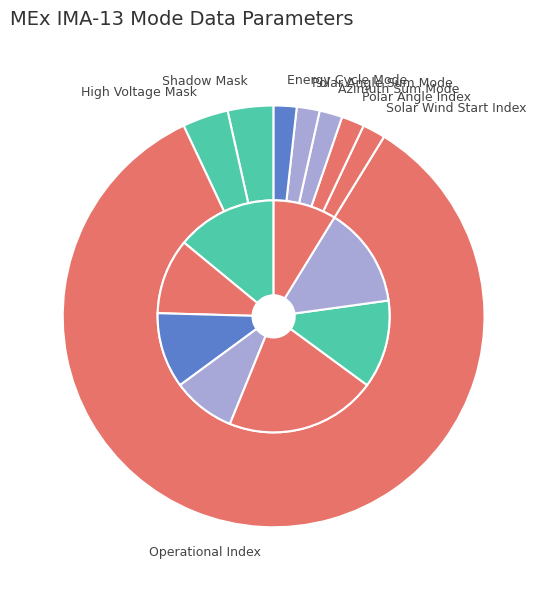

Is it true that Polar Angle Sum Mode is 1% of the pie?

False